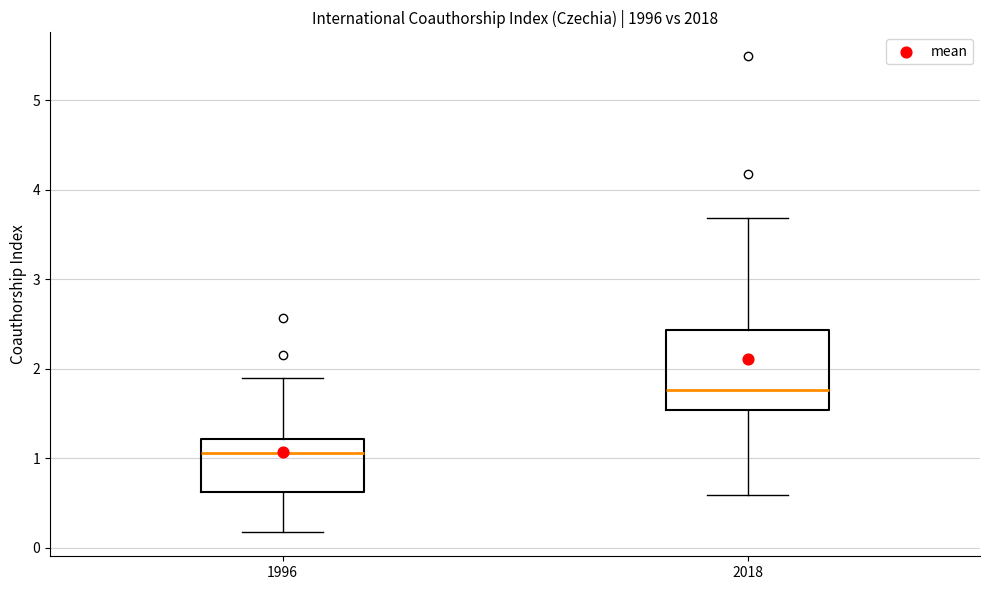

Reading left to right, transcribe this box plot: for each box, give where its median line is, the range the box spans, and where its two whiskers end, as read against the y-axis. The values are not printed on the chart, so give them approximately, as read against the axis.

1996: median 1.1, box 0.6 to 1.2, whiskers 0.2 to 1.9
2018: median 1.8, box 1.5 to 2.4, whiskers 0.6 to 3.7